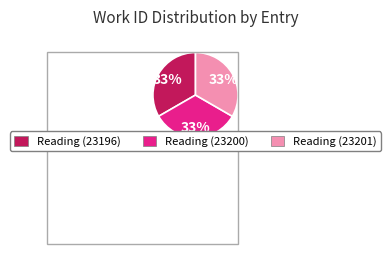

What is the ratio of the value at Reading (23200) to the value at Reading (23196)?

1.0